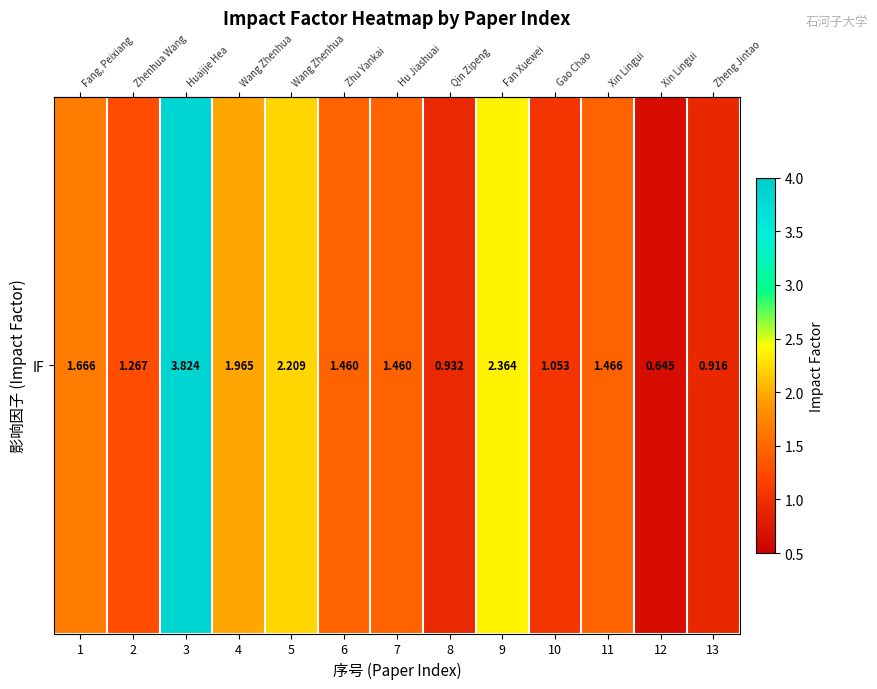

Which label corresponds to the largest value in the chart?

3